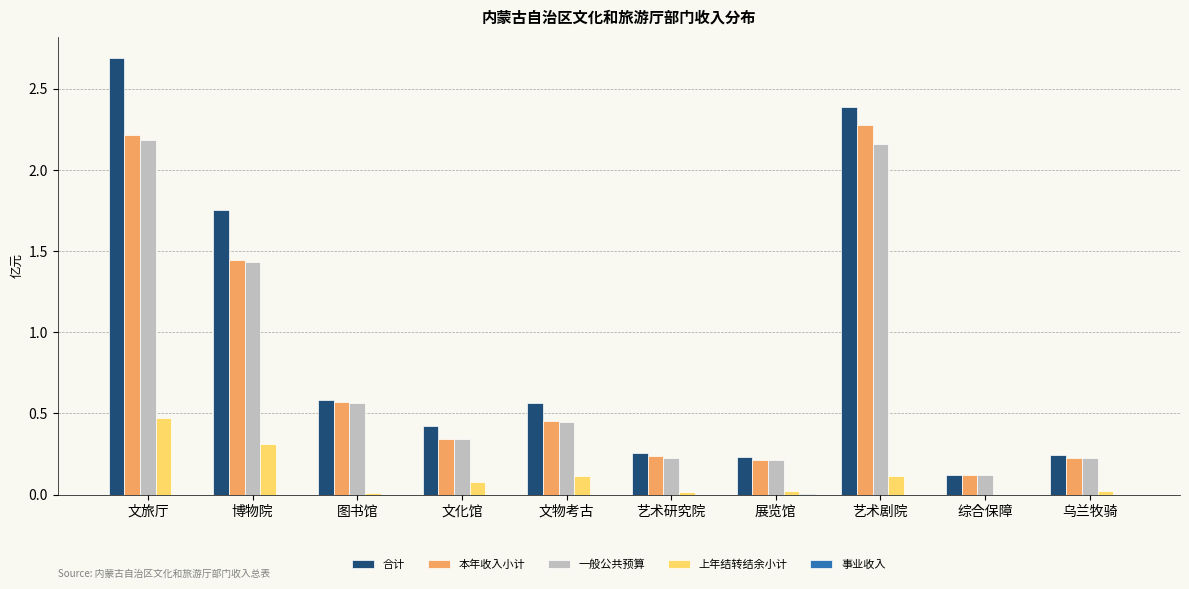

Which series changed the most between 艺术研究院 and 艺术剧院?

合计